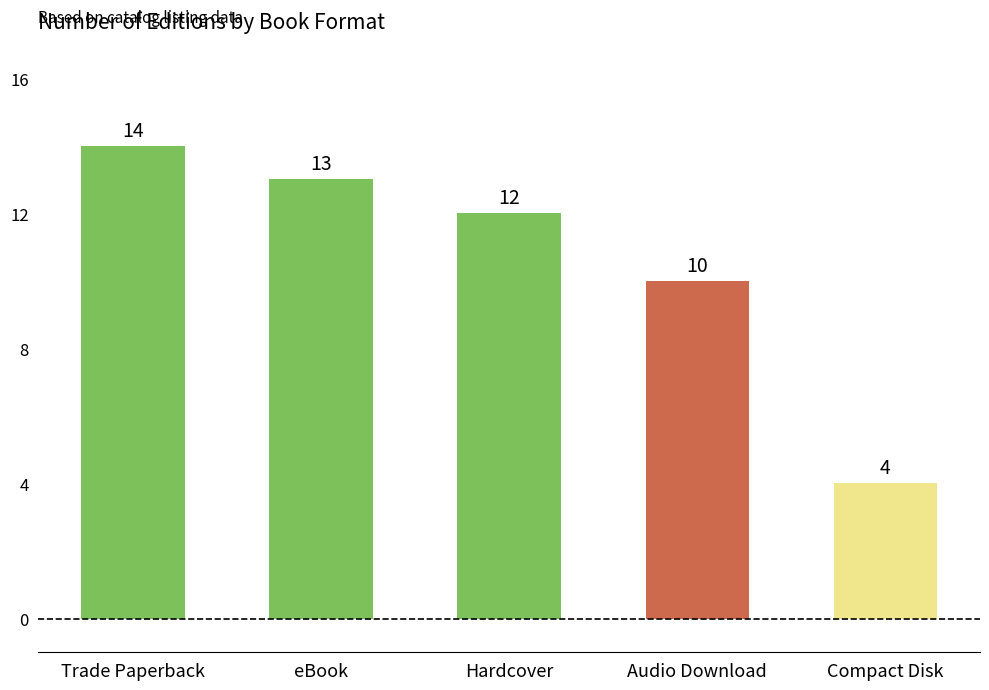

What is the value of the 5th bar from the left?

4